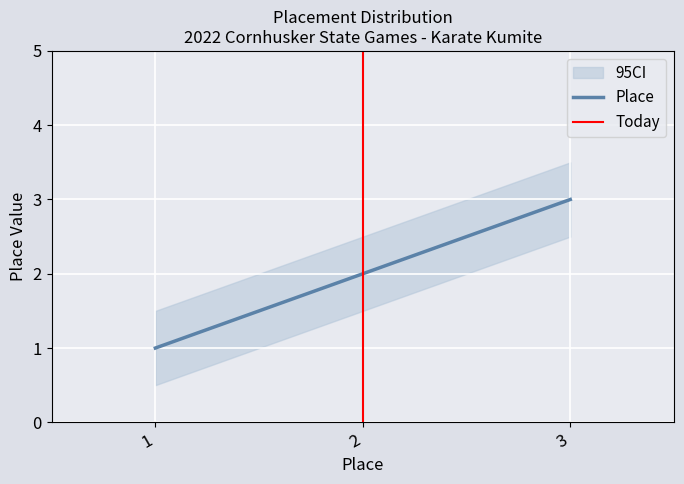

How many values are between 1 and 3?

3